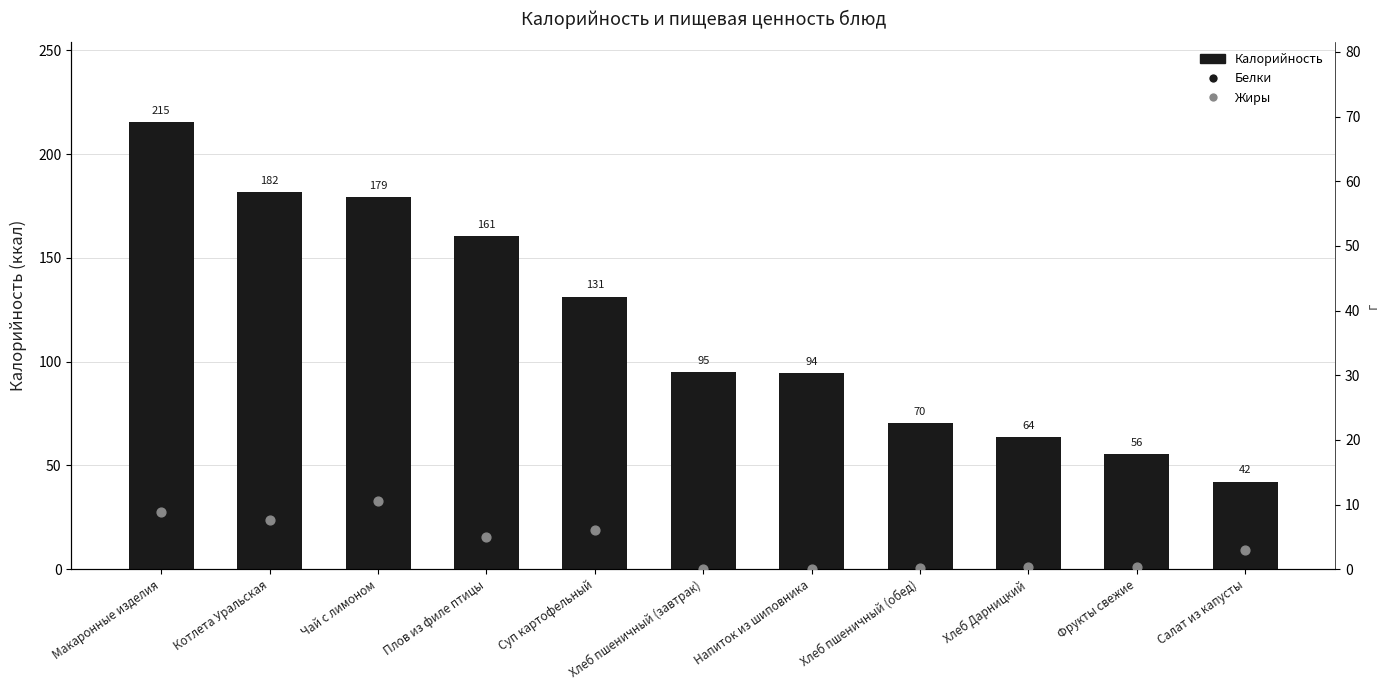

Which series has the largest total across all categories?

Калорийность